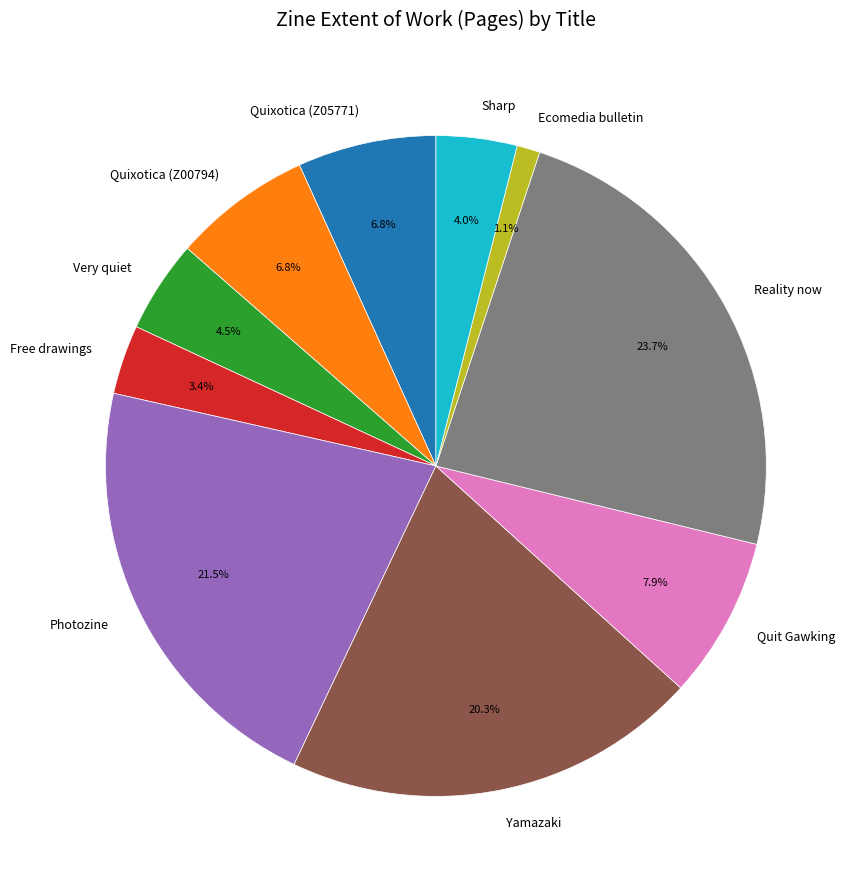

To the nearest percent, what is the combined percentage of Quit Gawking and Reality now?

32%